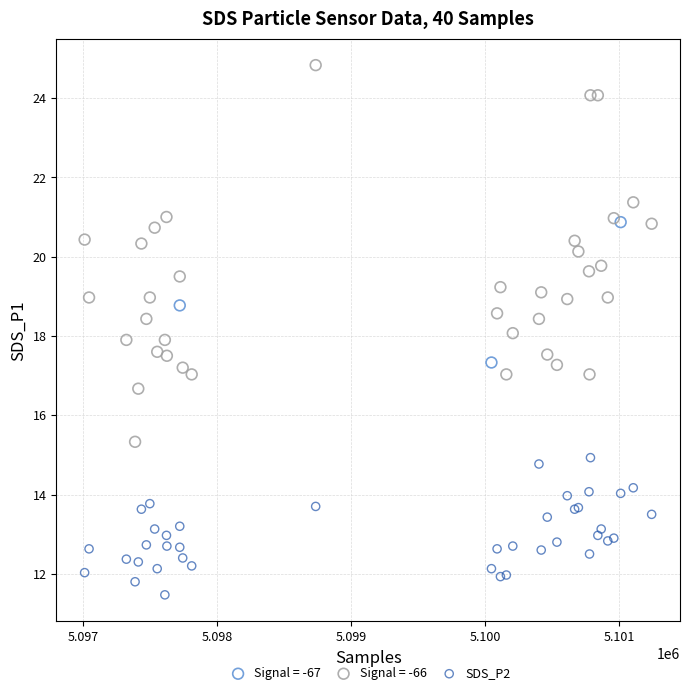

Which series contains the lowest Y value?

SDS_P2